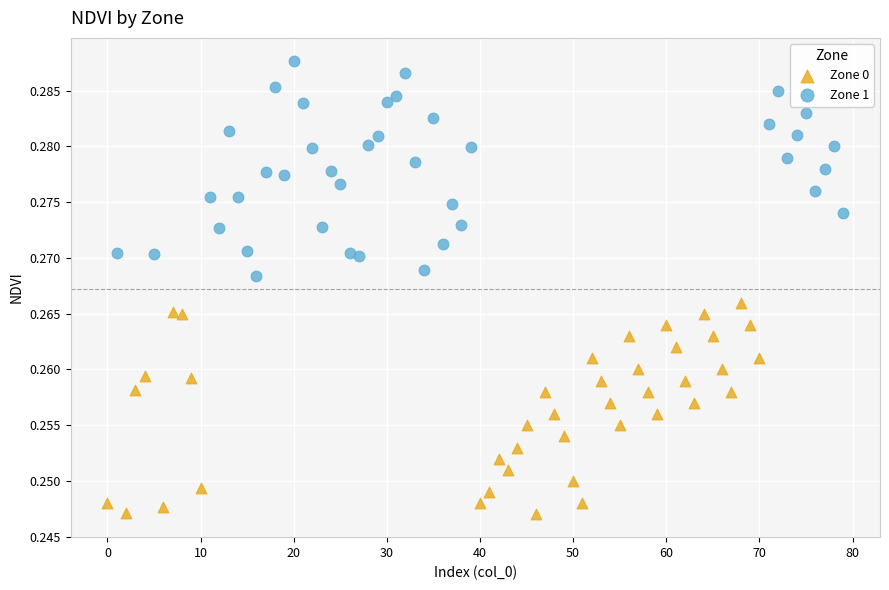

What are all the series names shown in the legend?

Zone 0, Zone 1